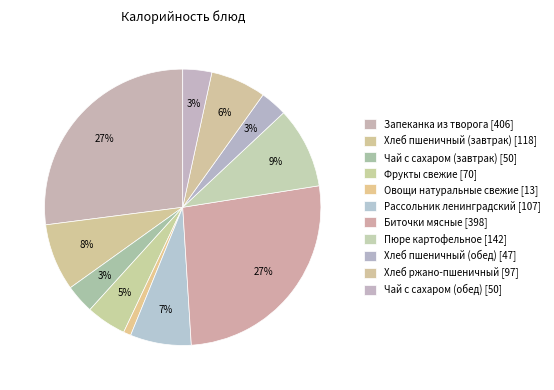

Count the number of slices in the pie.

11